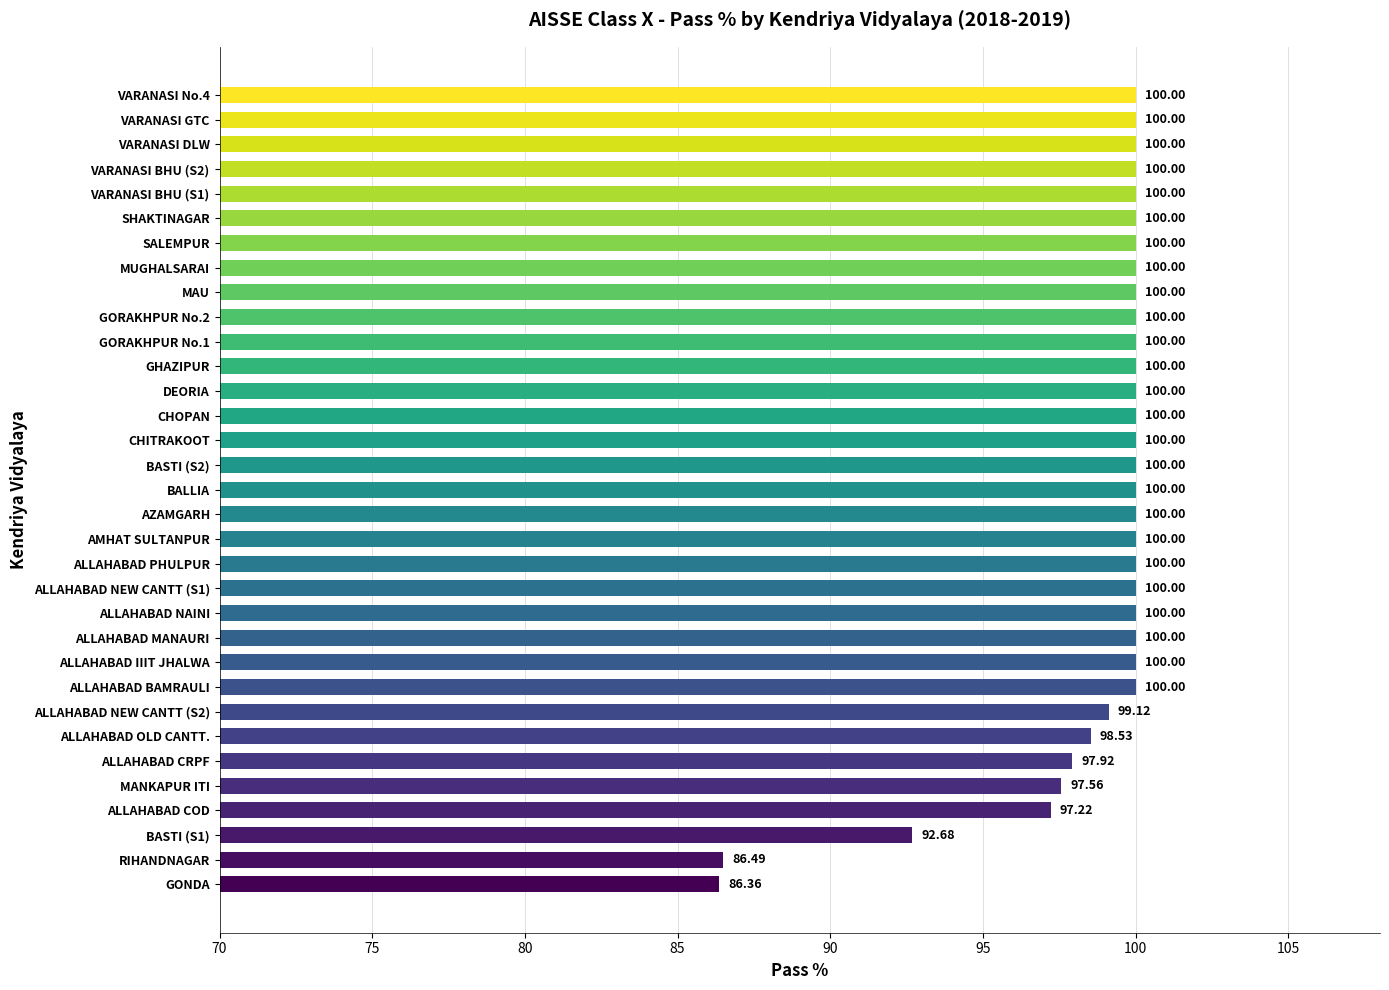

What is the average value?

98.7